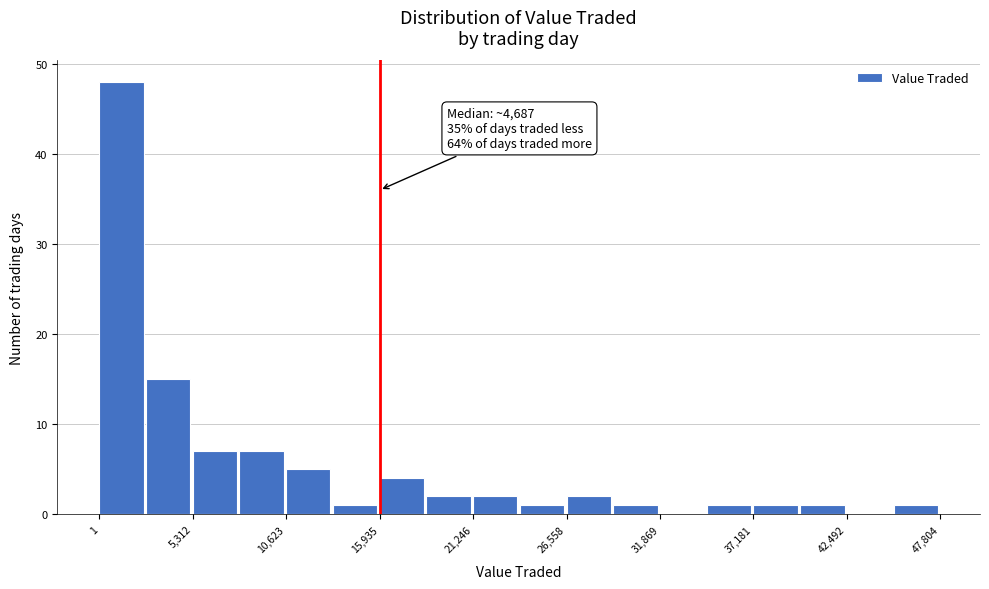

Around what value on the x-axis is the tallest bar? Give the approximate position of its centre, as read against the axis.

1000